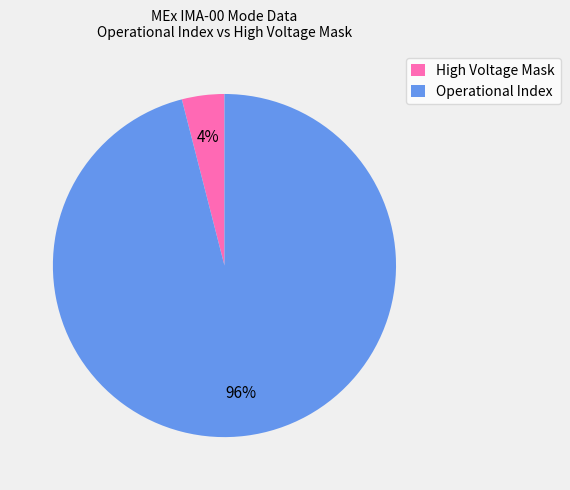

Is there a majority slice in this chart?

Yes